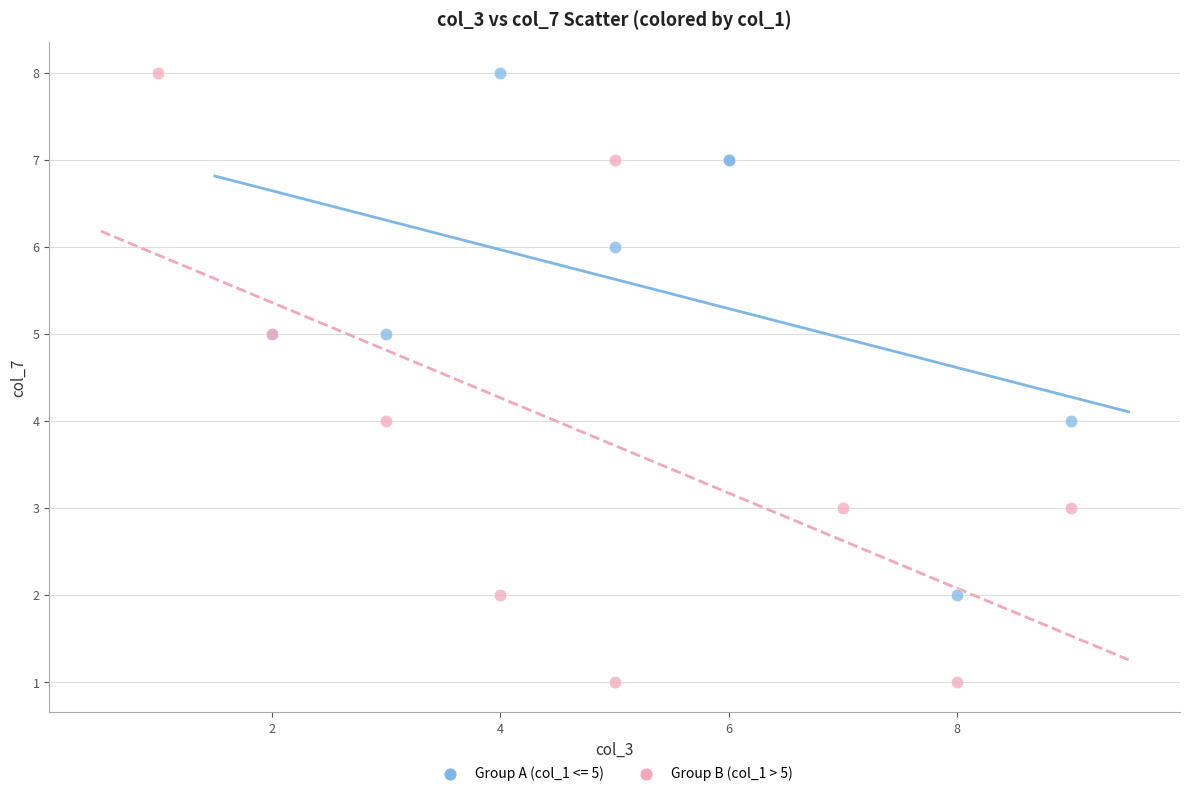

Which series has the largest Y range (max minus min)?

Group B (col_1 > 5)